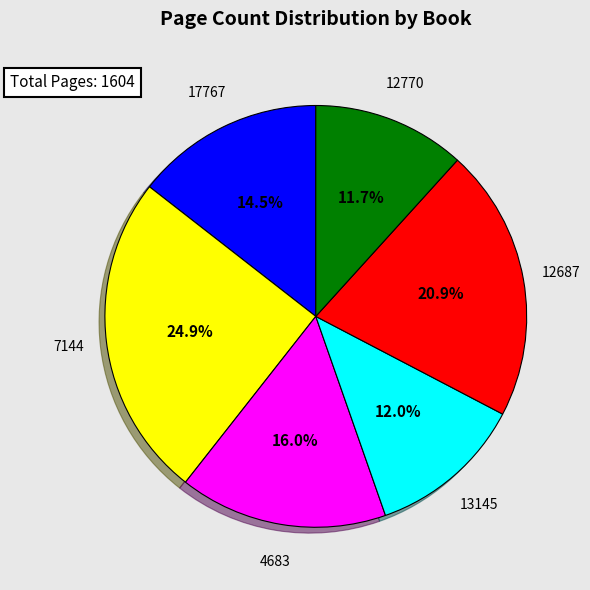

Which has a higher value, 12770 or 4683?

4683